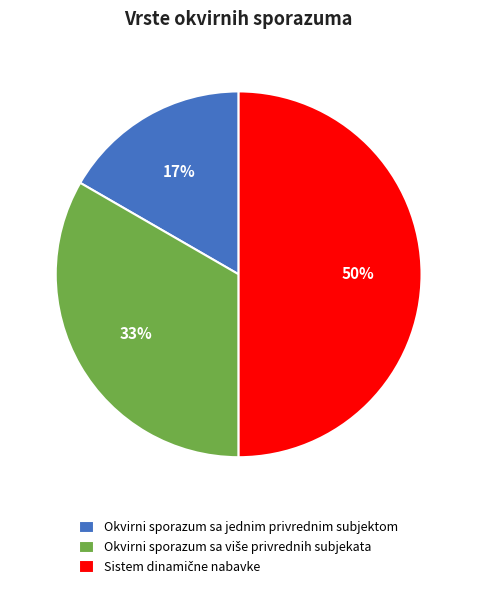

Is it true that Okvirni sporazum sa jednim privrednim subjektom is 17% of the pie?

True